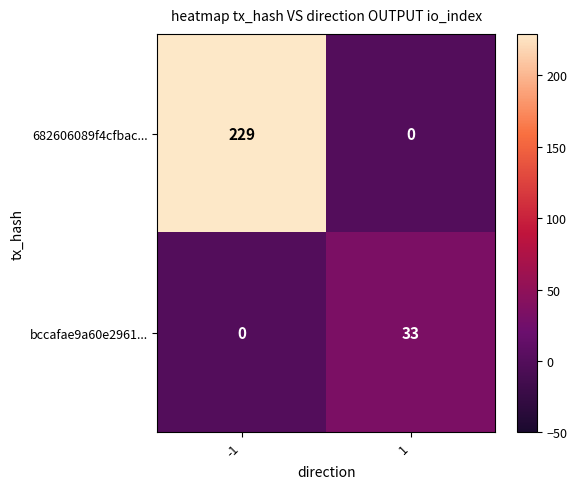

Which series changed the most between -1 and 1?

682606089f4cfbac...